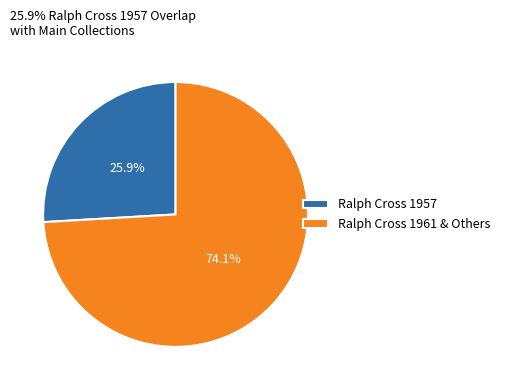

Which has a higher value, Ralph Cross 1957 or Ralph Cross 1961 & Others?

Ralph Cross 1961 & Others